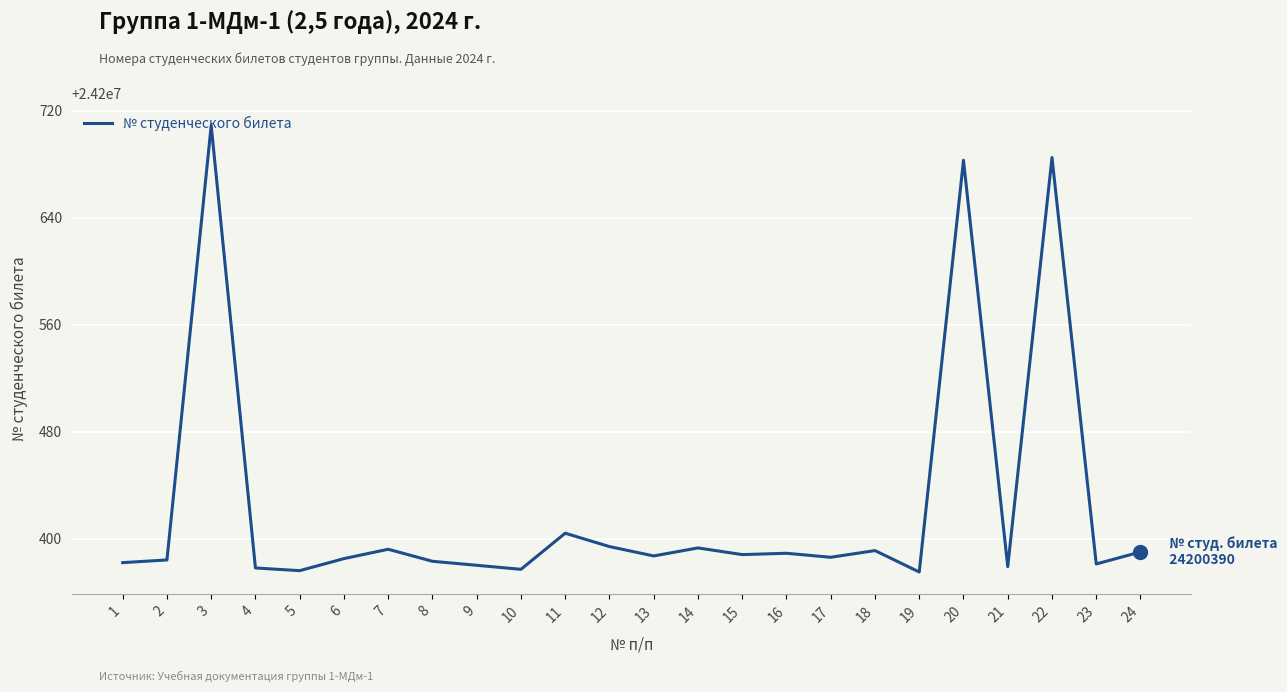

What is the ratio of the value at 3 to the value at 12?

1.0